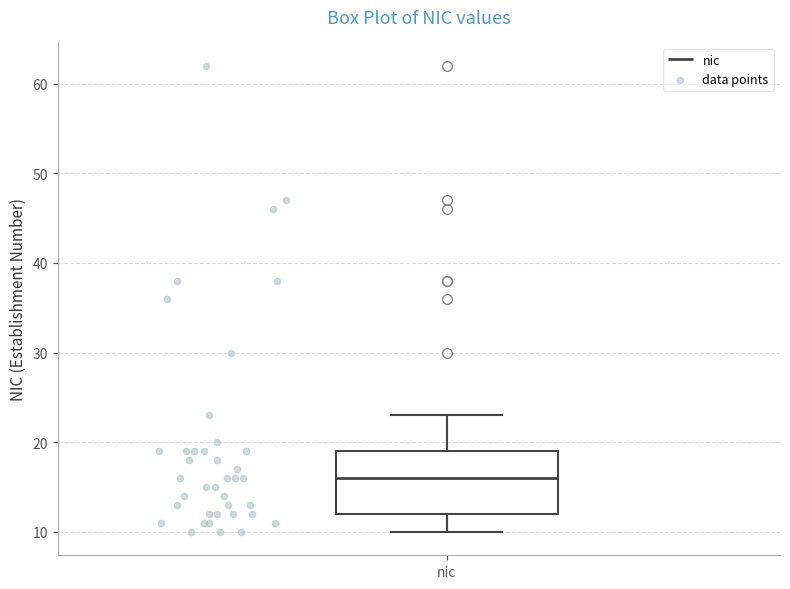

Transcribe this box plot: give where the median line is, the range the box spans, and where the two whiskers end, as read against the y-axis. The values are not printed on the chart, so give them approximately, as read against the axis.

median 16, box 12 to 19, whiskers 10 to 23